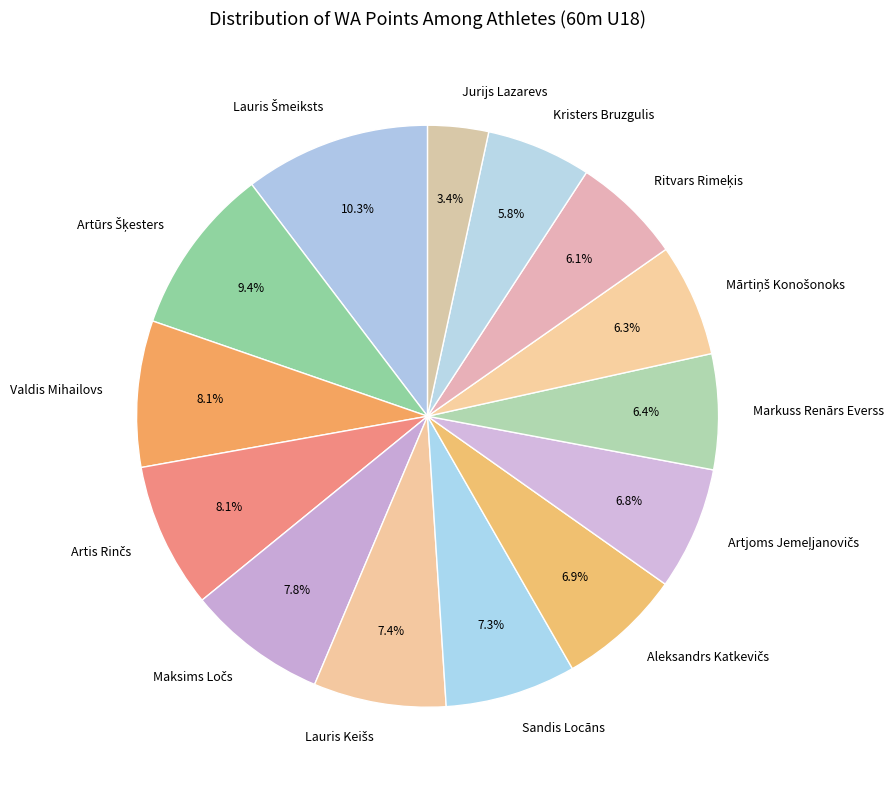

To the nearest percent, what is the difference between the largest and smallest slice percentages?

7%